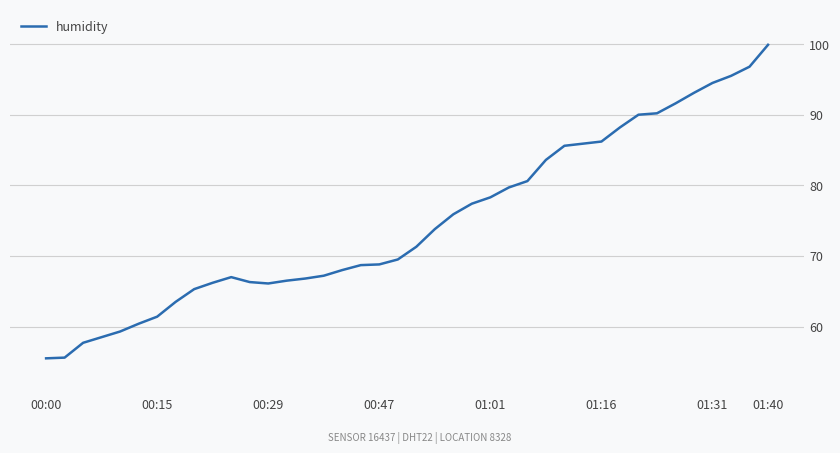

What is the difference between the maximum and minimum values?

44.4